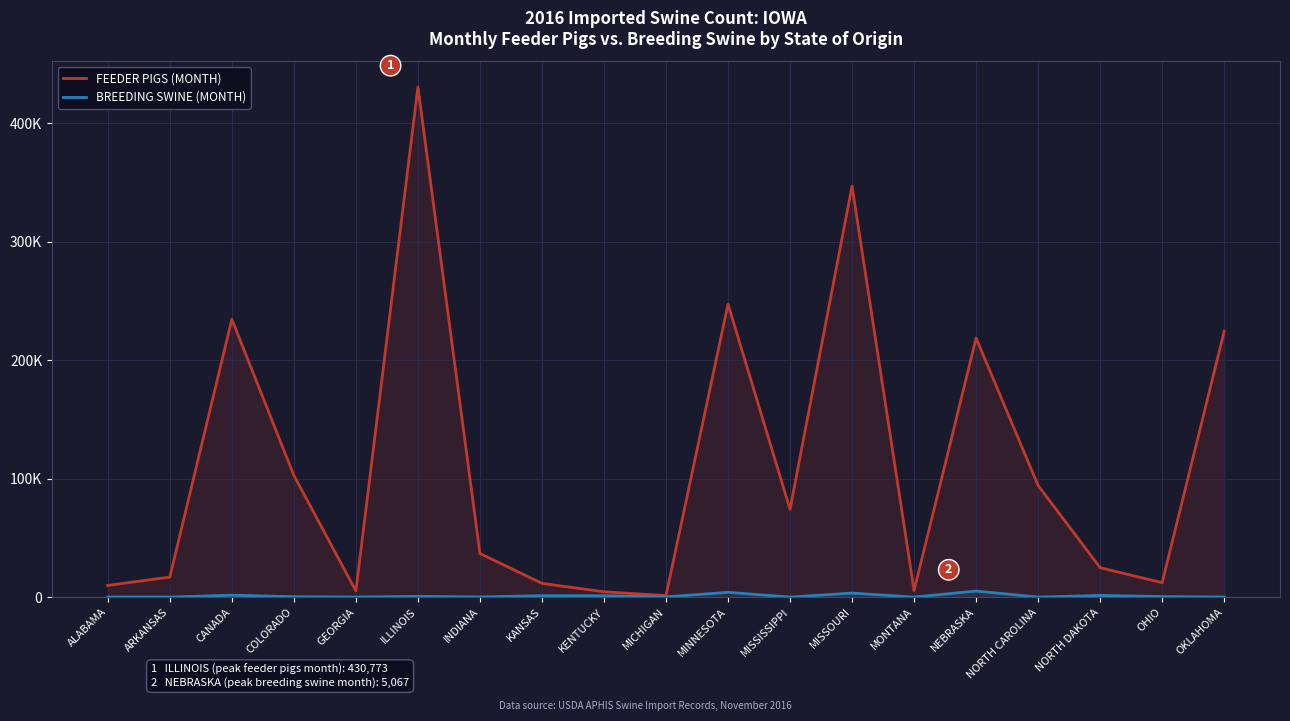

What position from the left is NORTH CAROLINA?

16